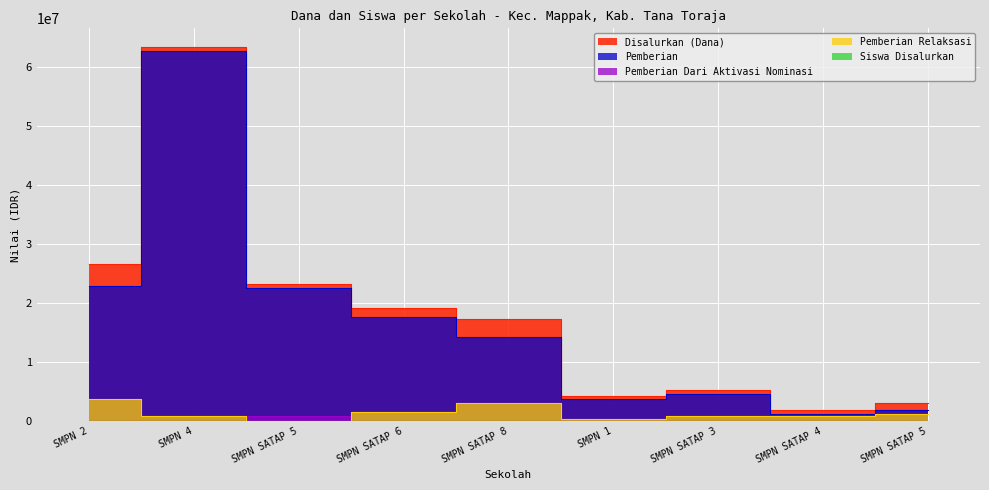

True or false: Disalurkan (Dana) and Pemberian intersect in this chart.

False